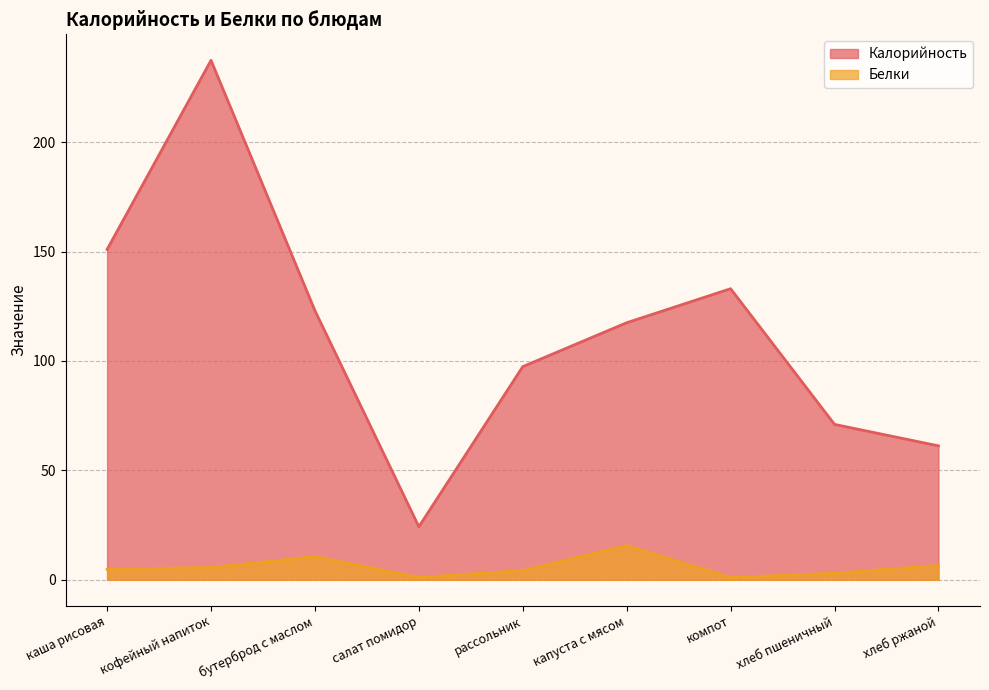

Does the chart display data point markers on the line(s)?

No